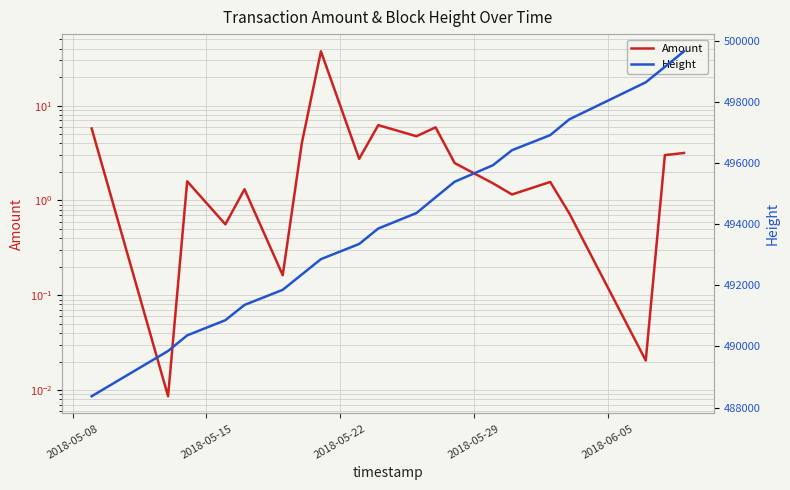

Which series has the largest range (max minus min)?

Height